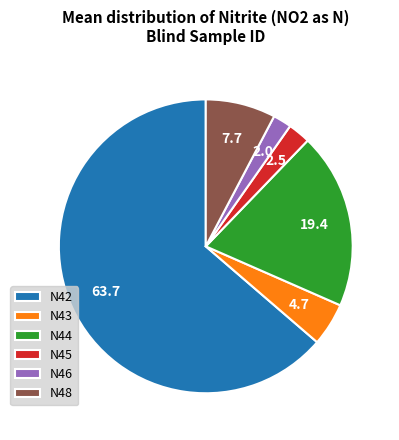

What is the majority slice?

N42